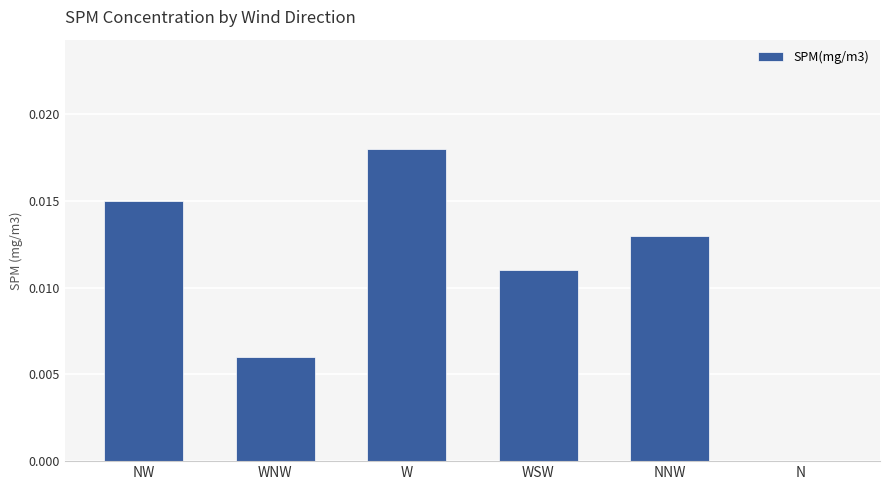

True or false: the data shows 0.0 at WSW.

True